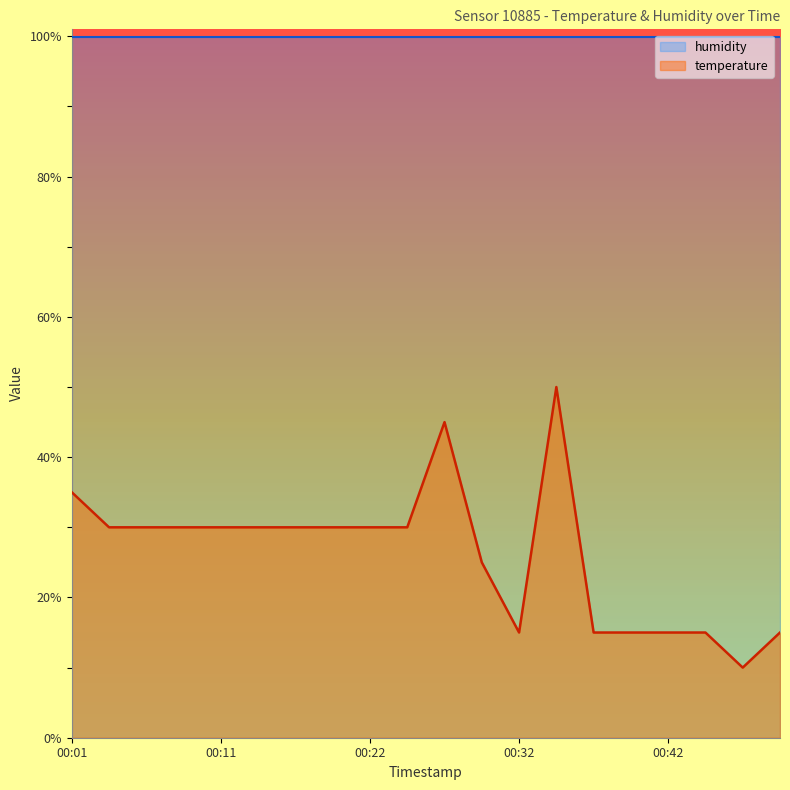

At which label is the value closest to 29?

00:04